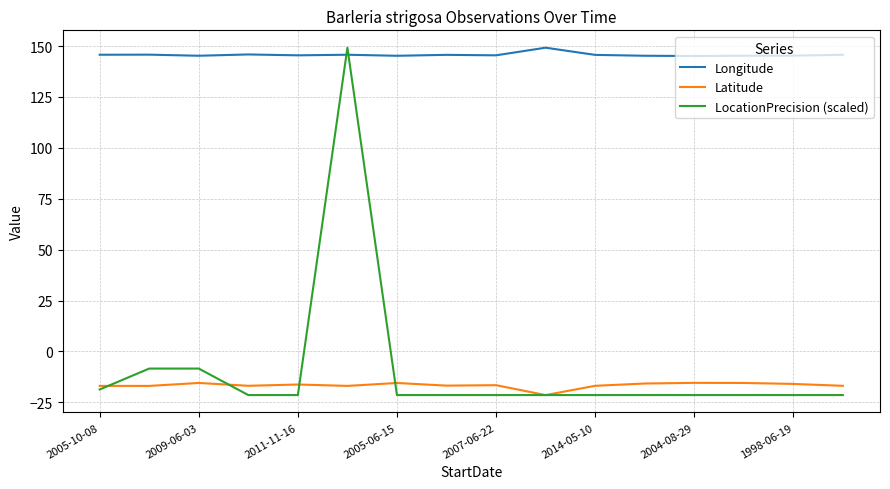

How many lines are shown in the chart?

3